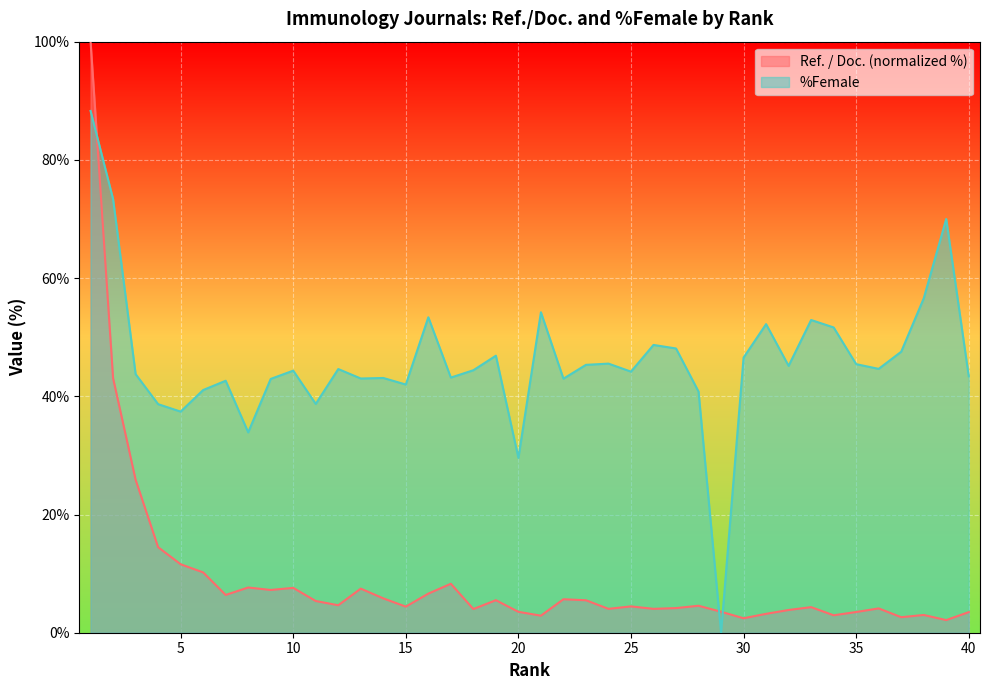

How many lines are shown in the chart?

2